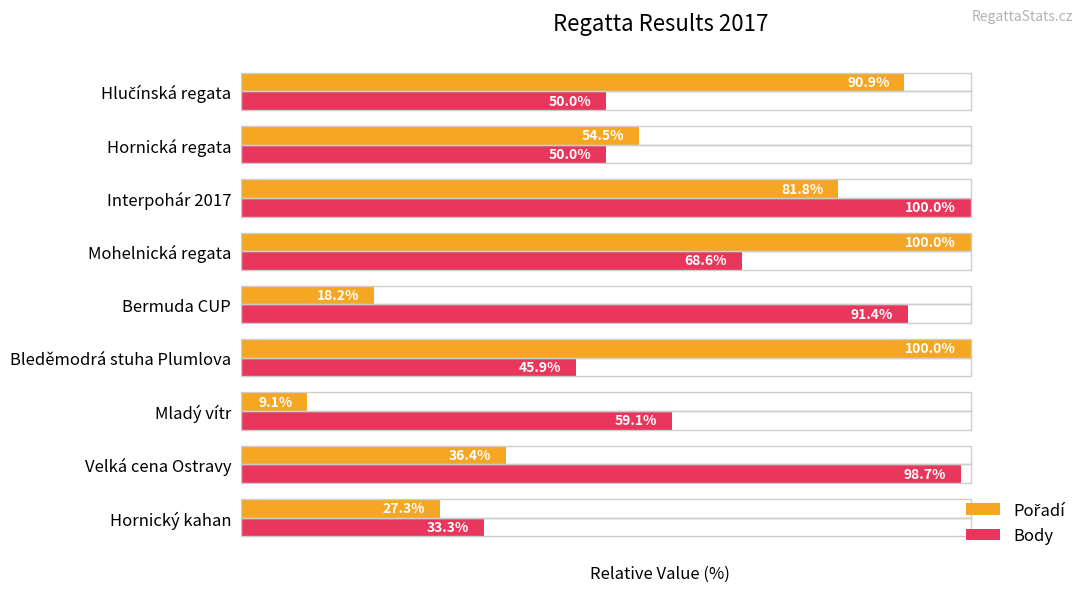

At which label does Body reach its peak?

Interpohár 2017